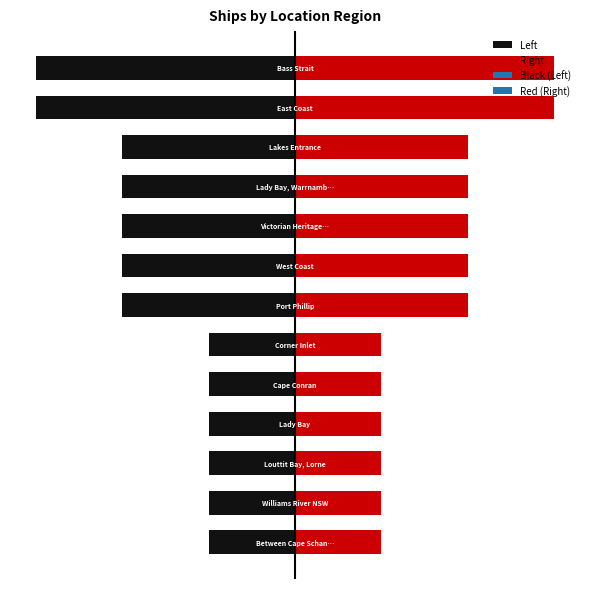

What is the value of the 8th bar from the left?

1